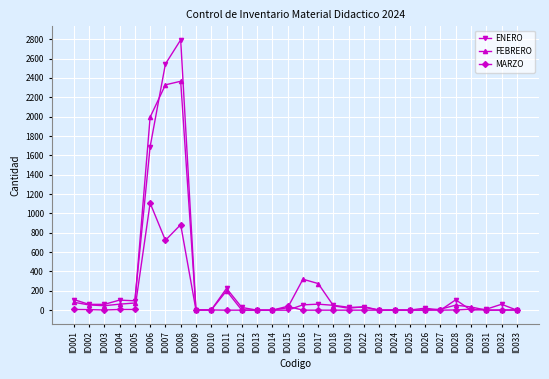

What is the value of the ENERO point at the 3rd from the left?

60